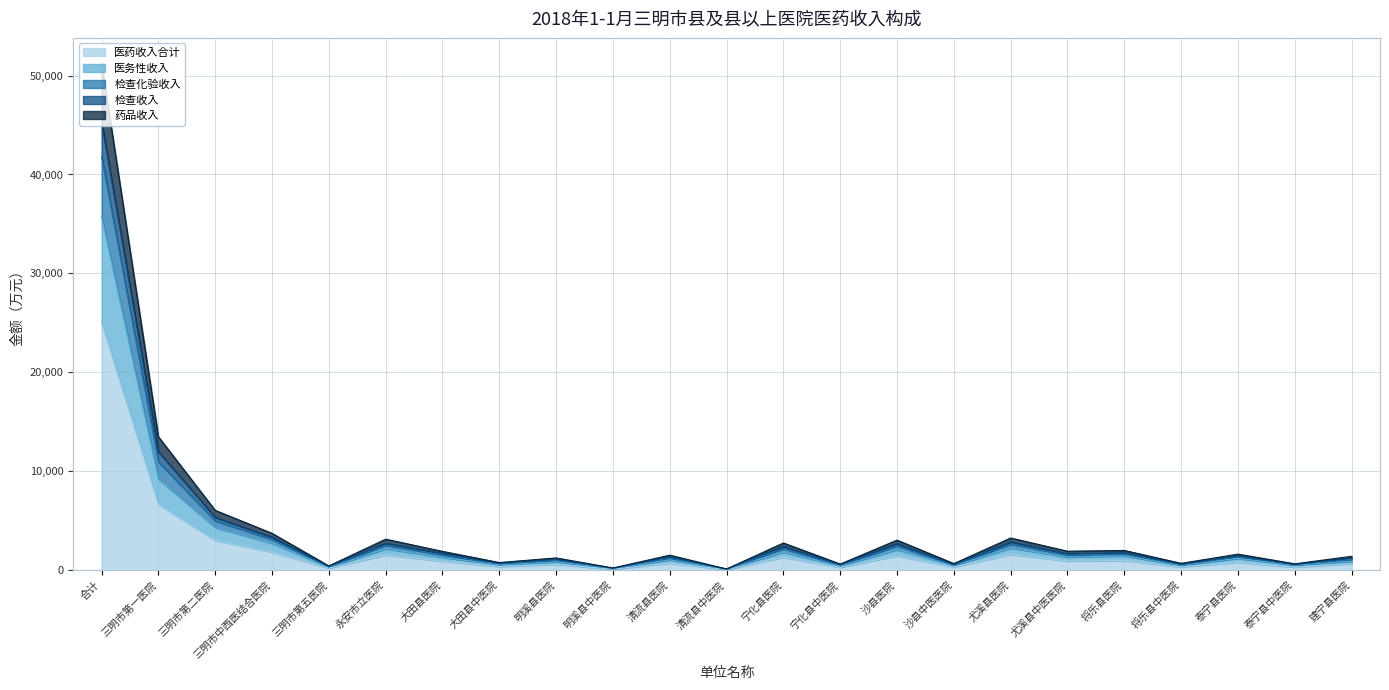

True or false: 医务性收入 and 药品收入 cross at least once.

False